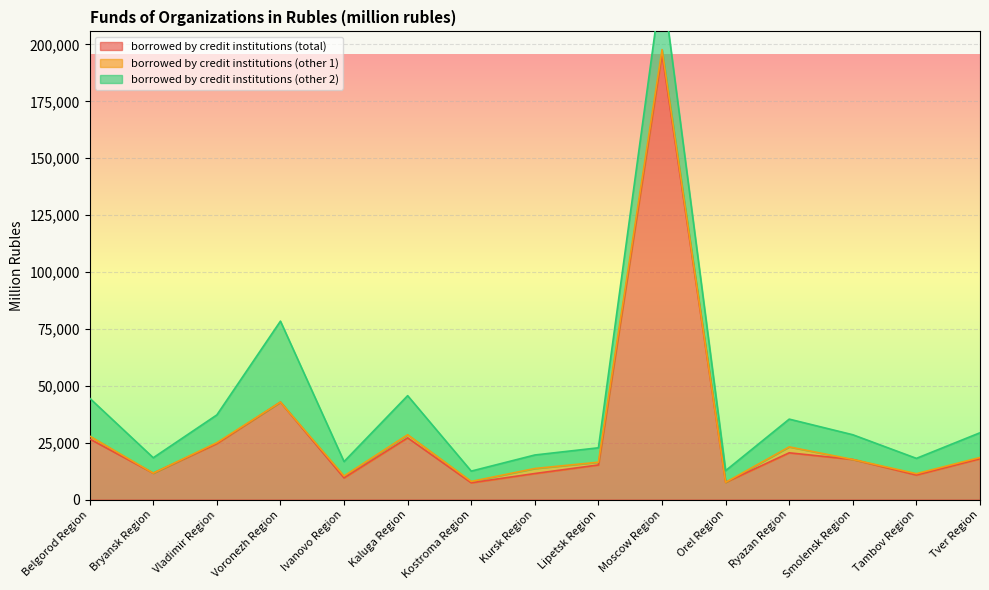

What is the average value of the borrowed by credit institutions (other 2) series?

12506